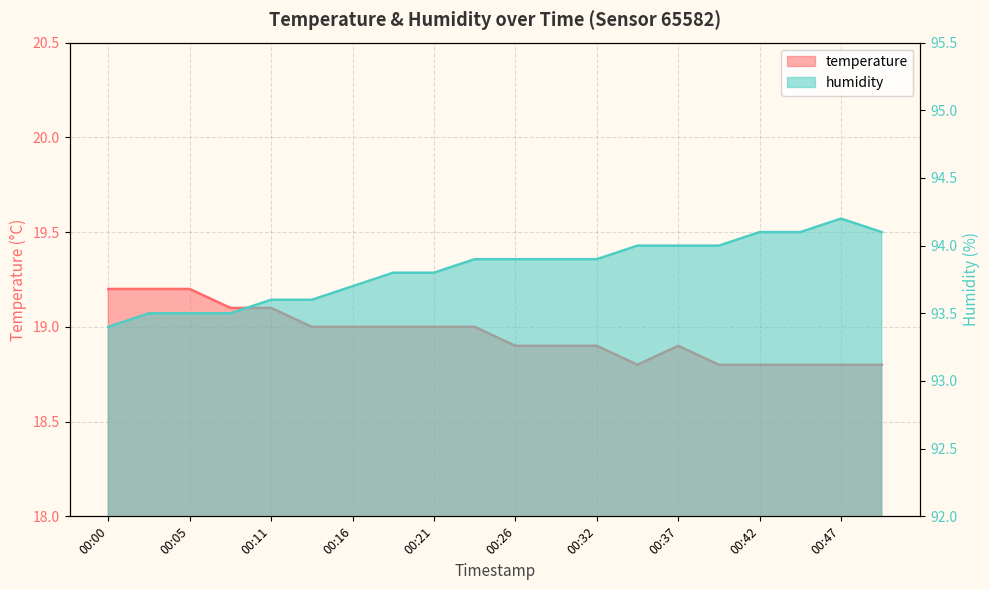

How many lines are shown in the chart?

2